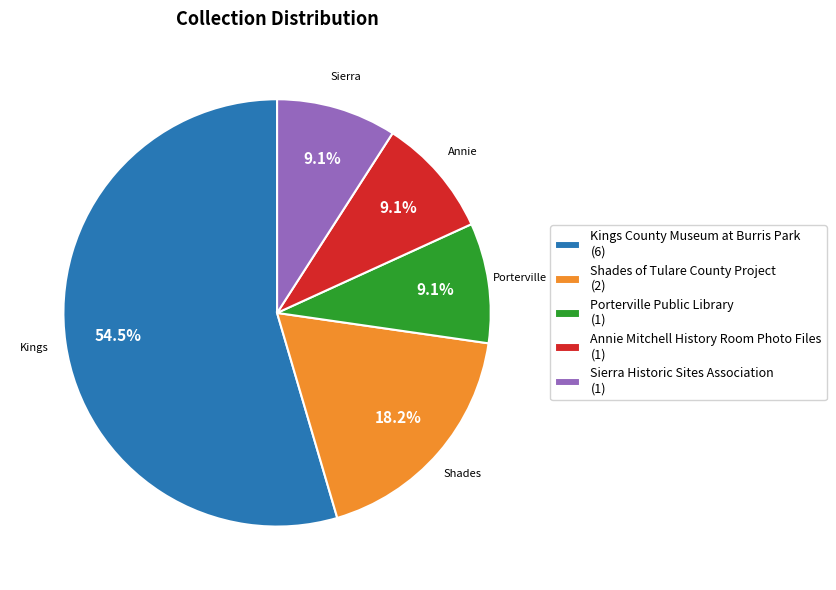

What is the majority slice?

Kings County Museum at Burris Park